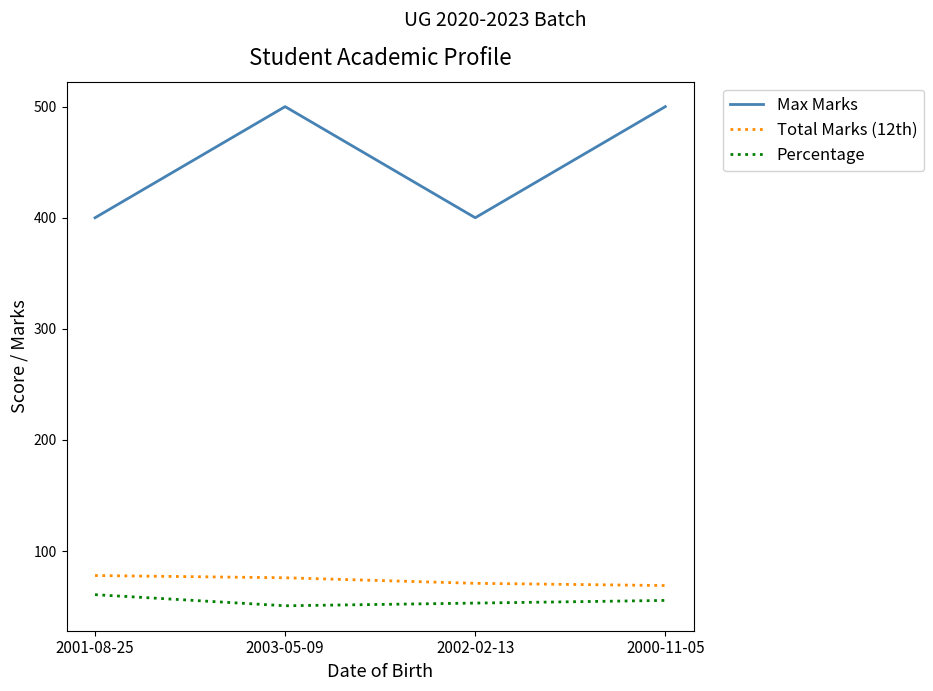

Reading left to right, extract all data points from this chart.

Max Marks: 2001-08-25=400.0	2003-05-09=500.0	2002-02-13=400.0	2000-11-05=500.0
Total Marks (12th): 2001-08-25=78.0	2003-05-09=76.0	2002-02-13=71.0	2000-11-05=69.0
Percentage: 2001-08-25=60.8	2003-05-09=50.8	2002-02-13=53.2	2000-11-05=55.6